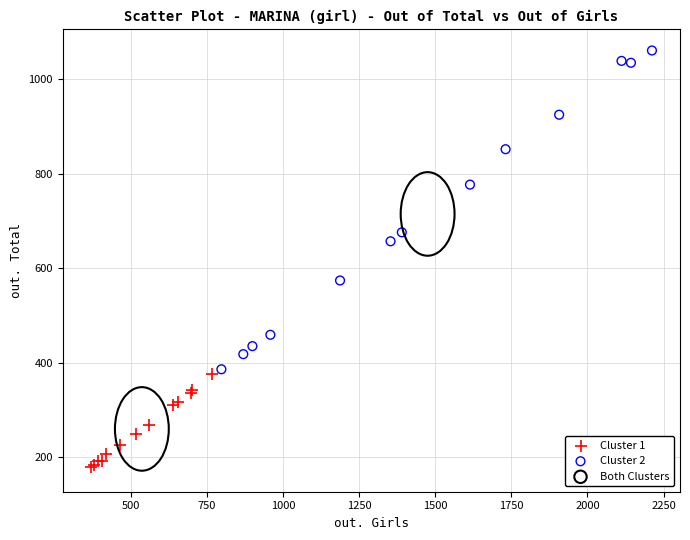

Which series contains the lowest Y value?

Cluster 1